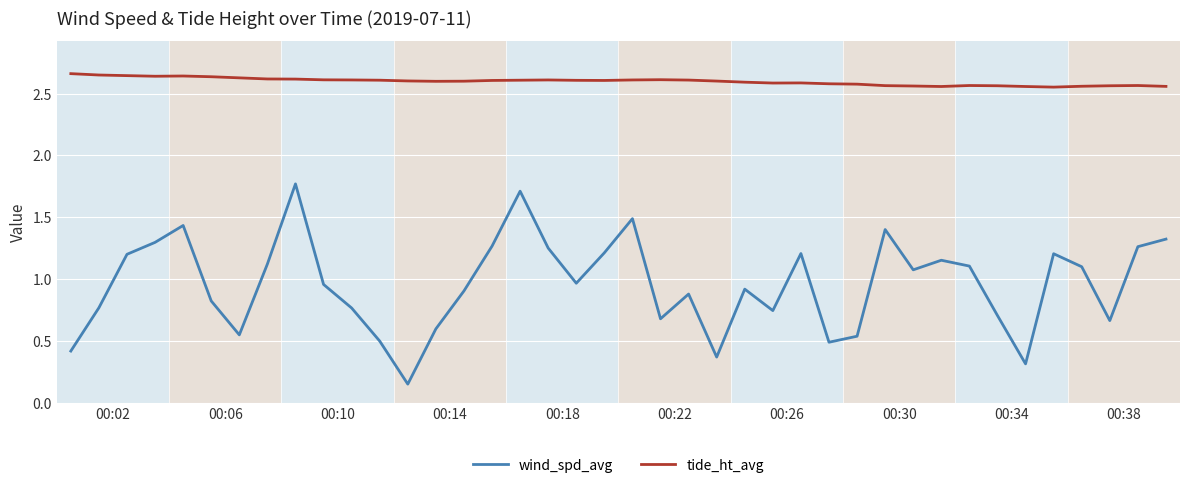

True or false: tide_ht_avg and wind_spd_avg intersect in this chart.

False